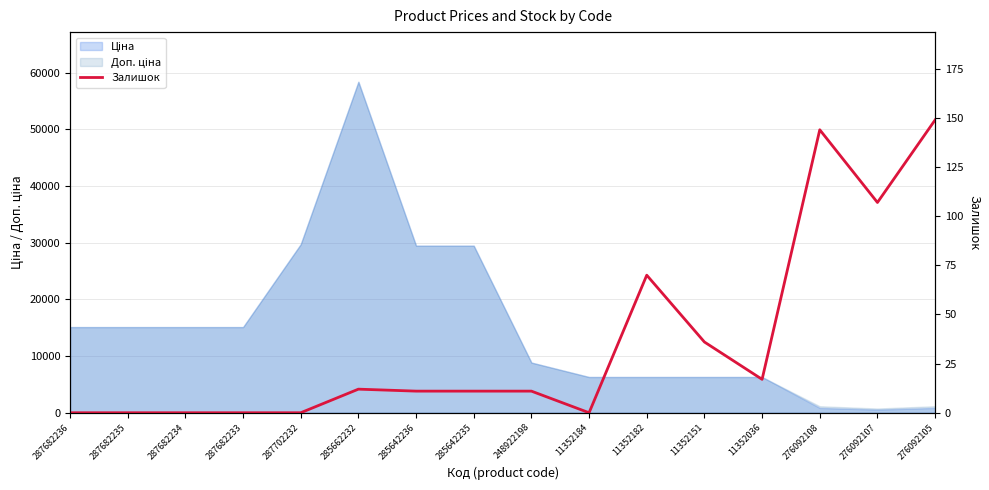

The chart shows a value of 9 at 11352036. True or false?

False